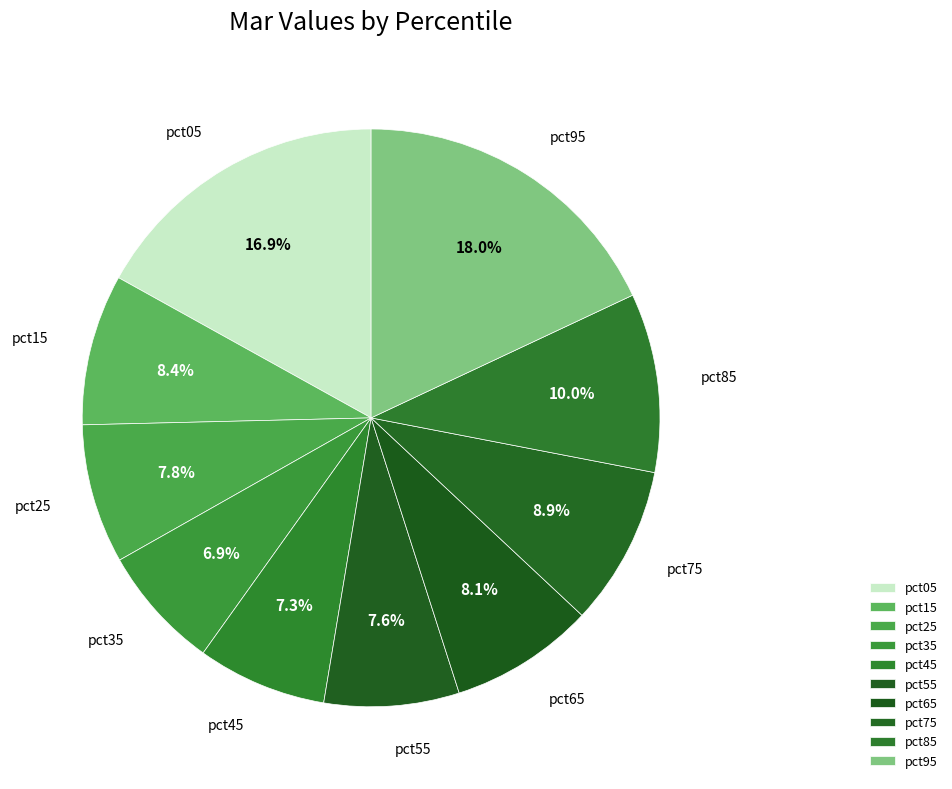

How many segments does this pie chart have?

10